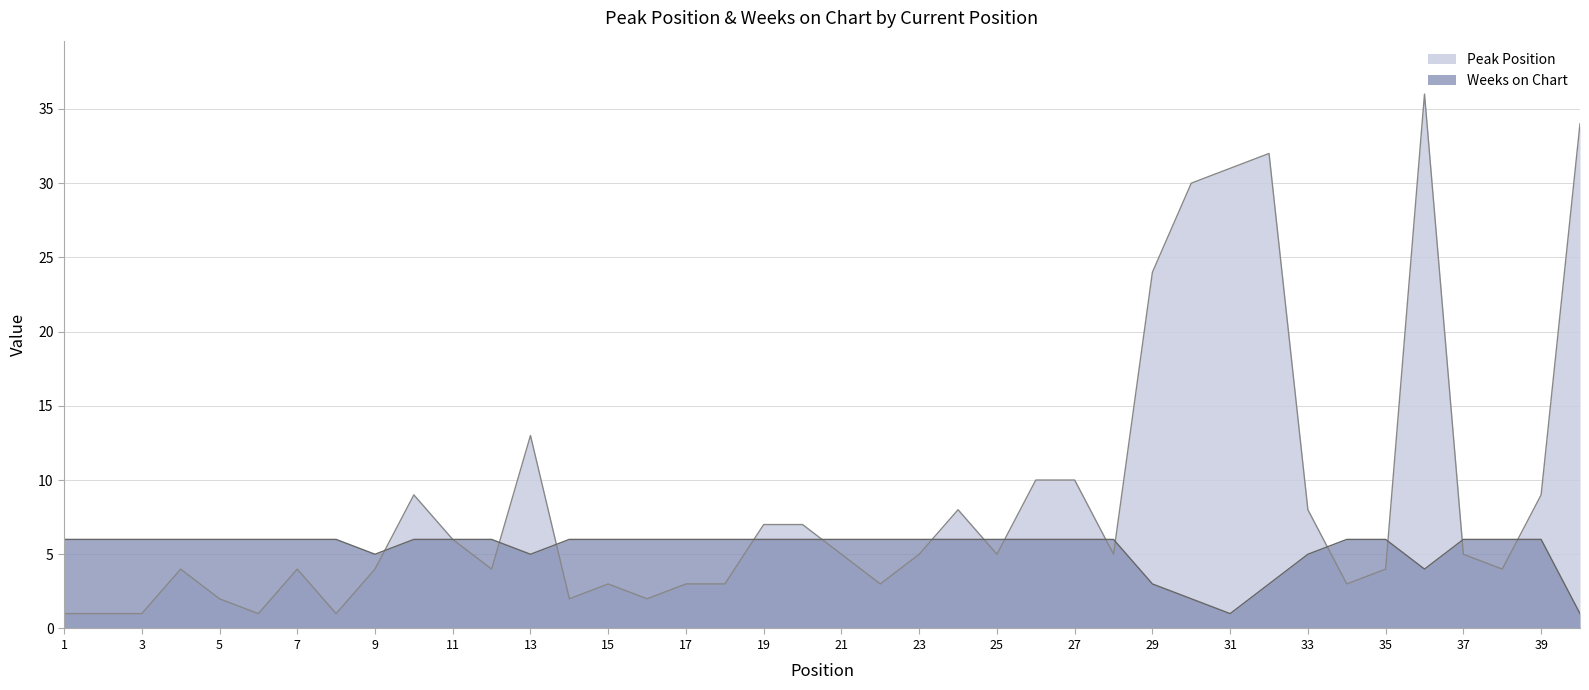

Reading left to right, what are all the values shown in this chart?

Peak Position: 1	1	1	4	2	1	4	1	4	9	6	4	13	2	3	2	3	3	7	7	5	3	5	8	5	10	10	5	24	30	31	32	8	3	4	36	5	4	9	34
Weeks on Chart: 6	6	6	6	6	6	6	6	5	6	6	6	5	6	6	6	6	6	6	6	6	6	6	6	6	6	6	6	3	2	1	3	5	6	6	4	6	6	6	1